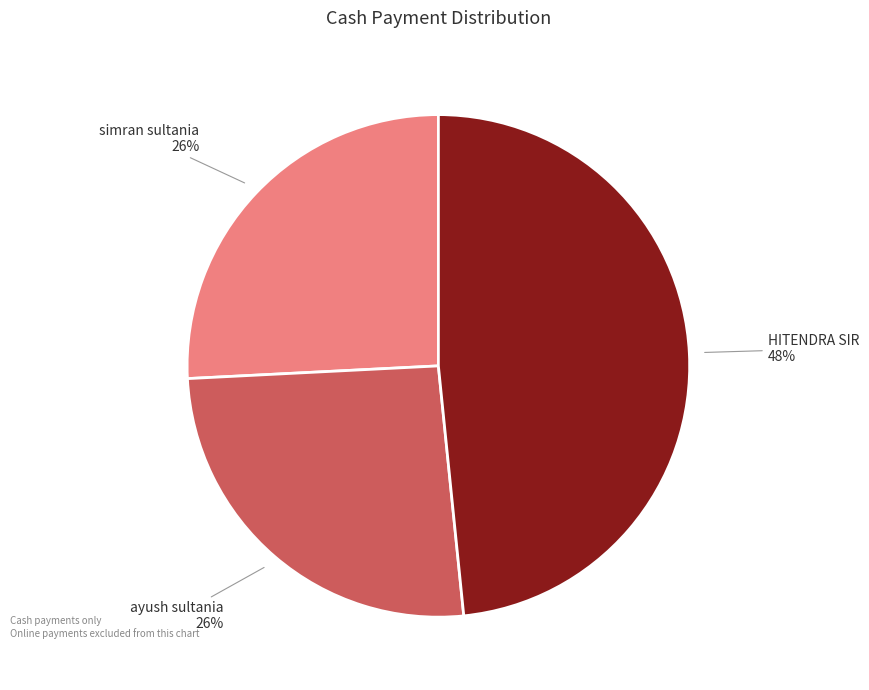

Is it true that simran sultania is 36% of the pie?

False